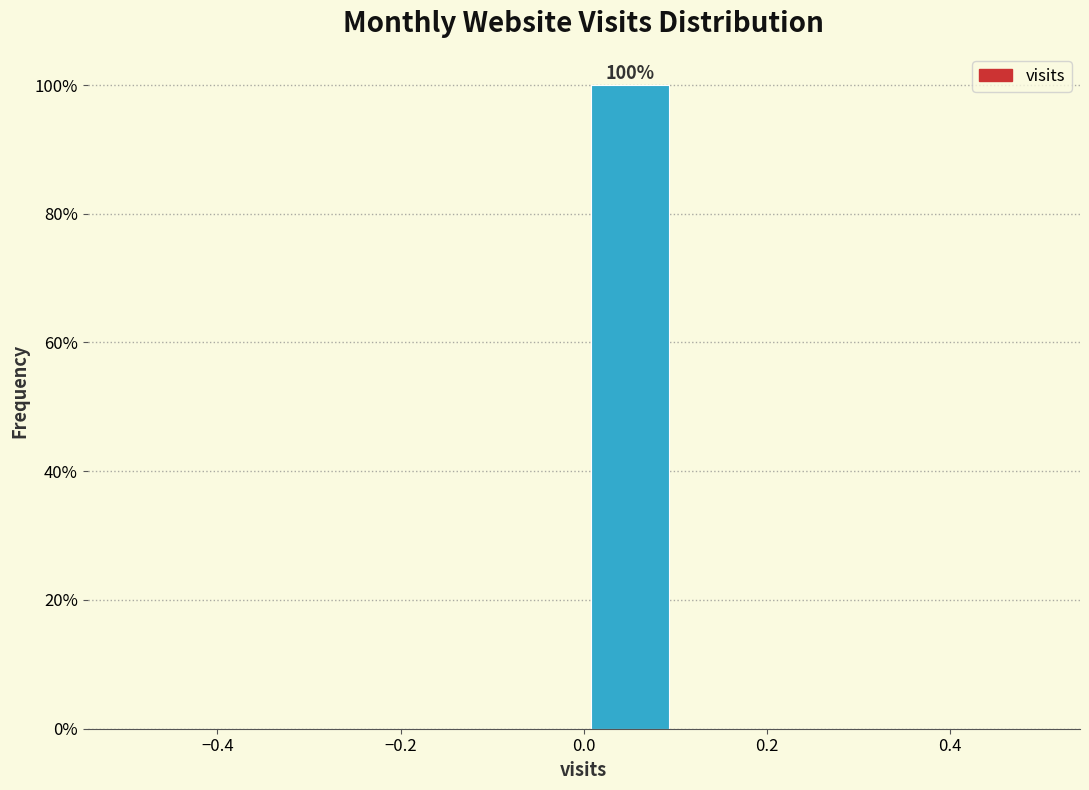

Over which range of the x-axis is the bar tallest?

0.0 to 0.1